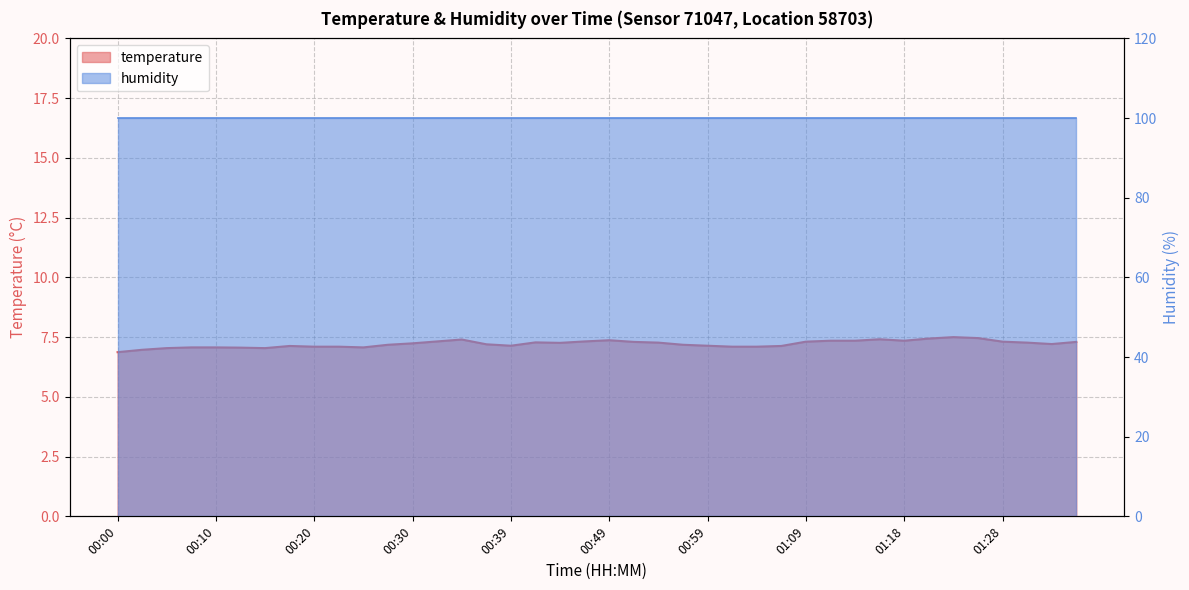

What is the sum of the values at 00:37 and 00:27?

14.4